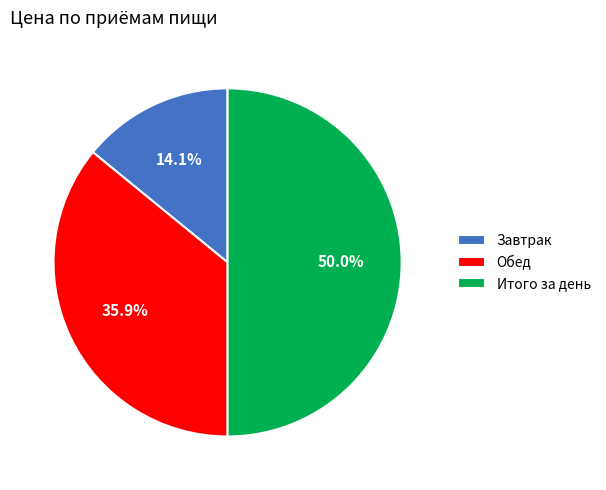

Approximately how many times larger is the value at Итого за день compared to Завтрак?

3.5